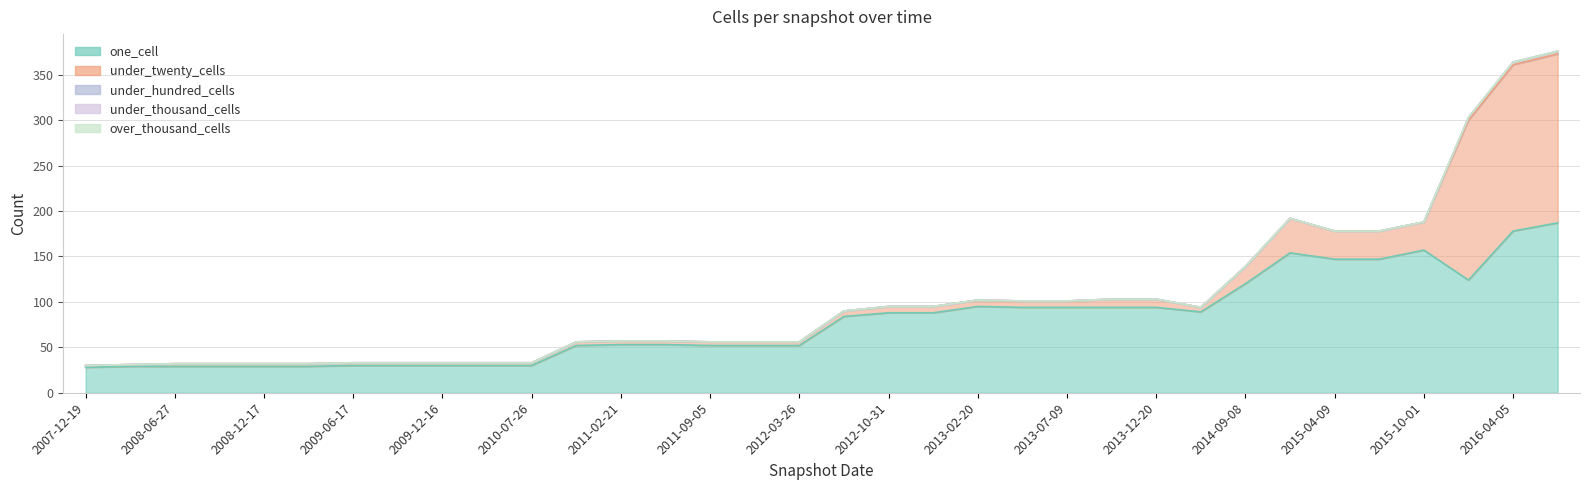

What is the sum of all under_hundred_cells values?

9